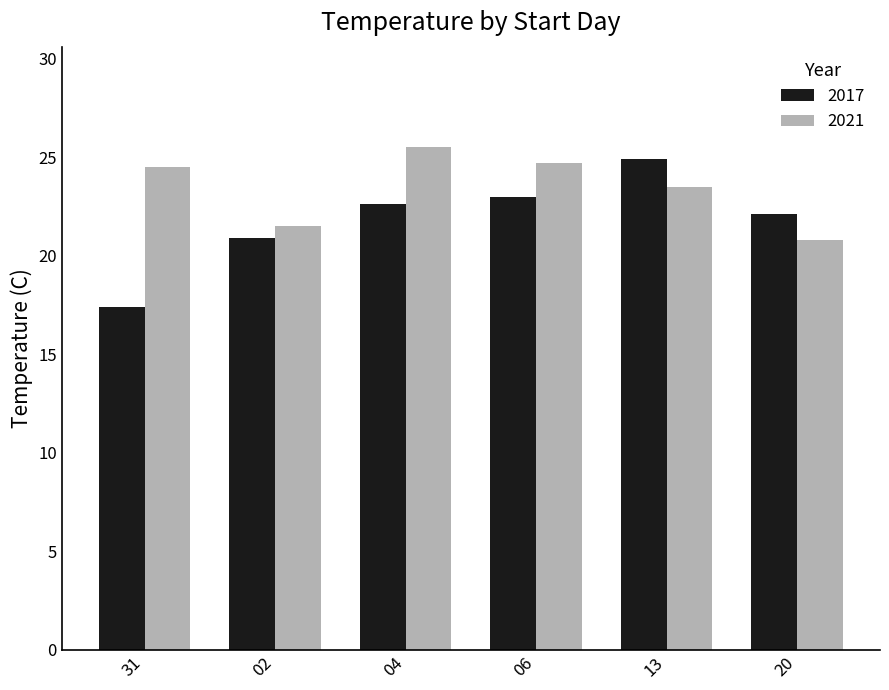

At how many categories does at least one series exceed 20?

6